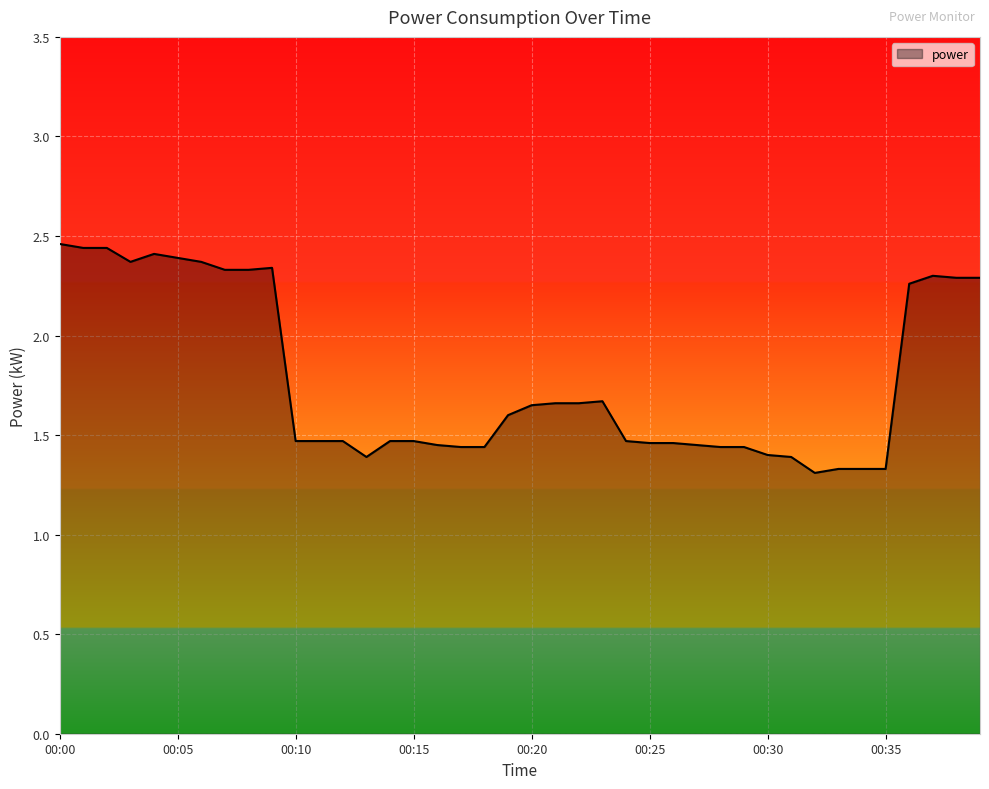

What is the minimum value shown in the chart?

1.3